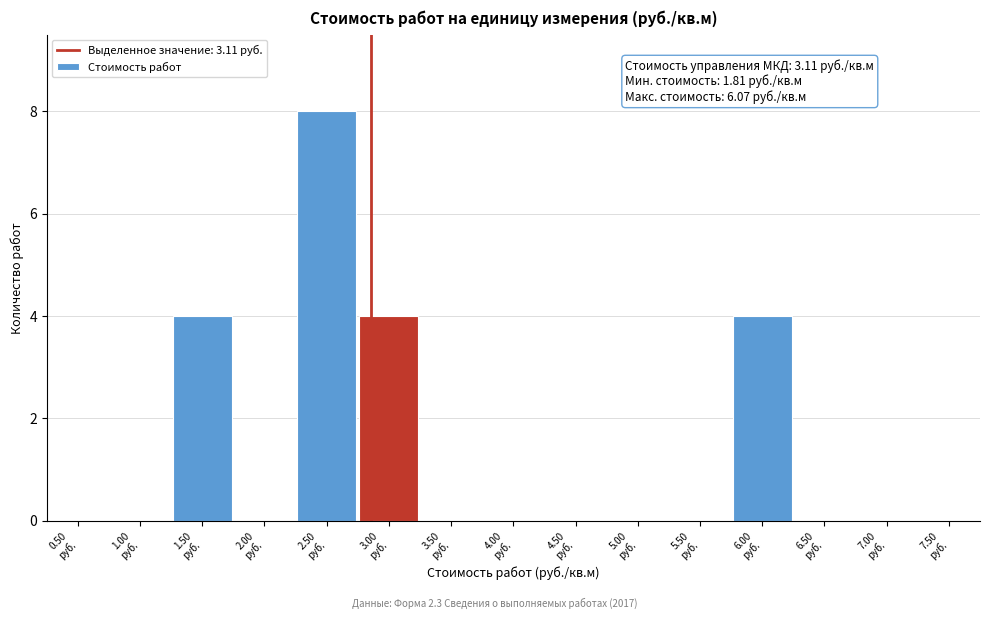

What is the sum of all values?

20